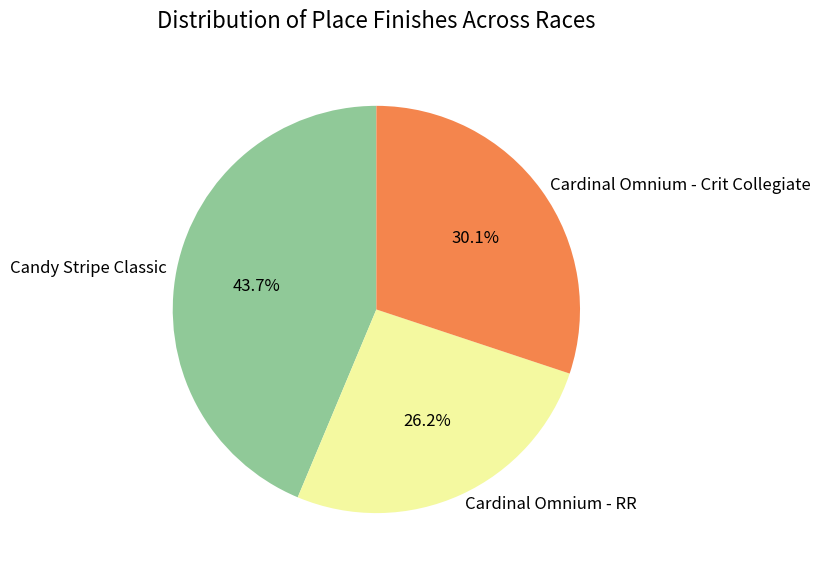

To the nearest percent, what is the combined percentage of Cardinal Omnium - RR and Cardinal Omnium - Crit Collegiate?

56%